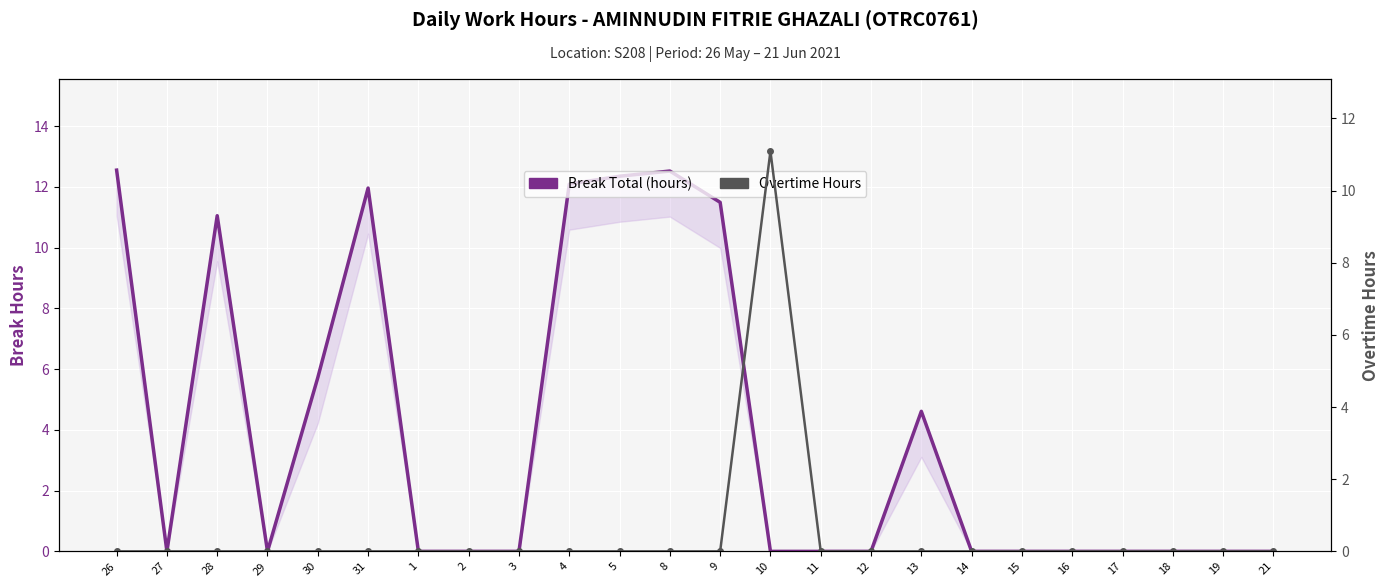

Where do Break Total (hours) and Overtime Hours first cross each other?

9 and 10